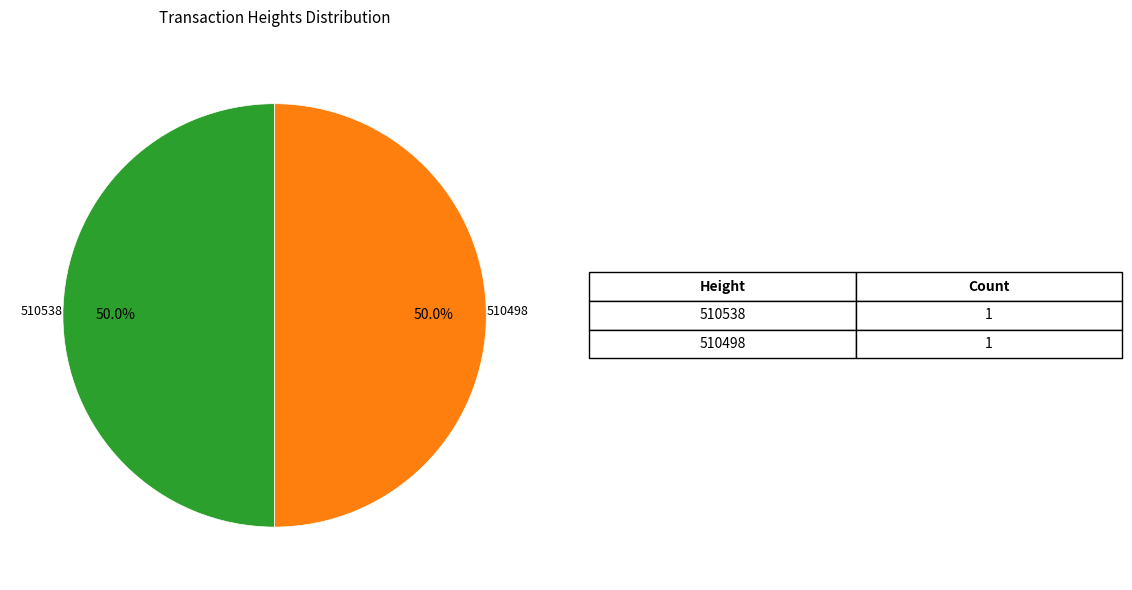

To the nearest percent, what is the average slice percentage?

50%